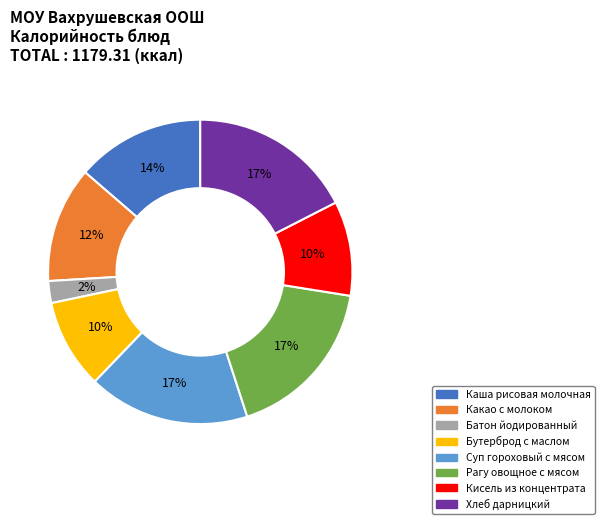

Which slice is the smallest?

Батон йодированный